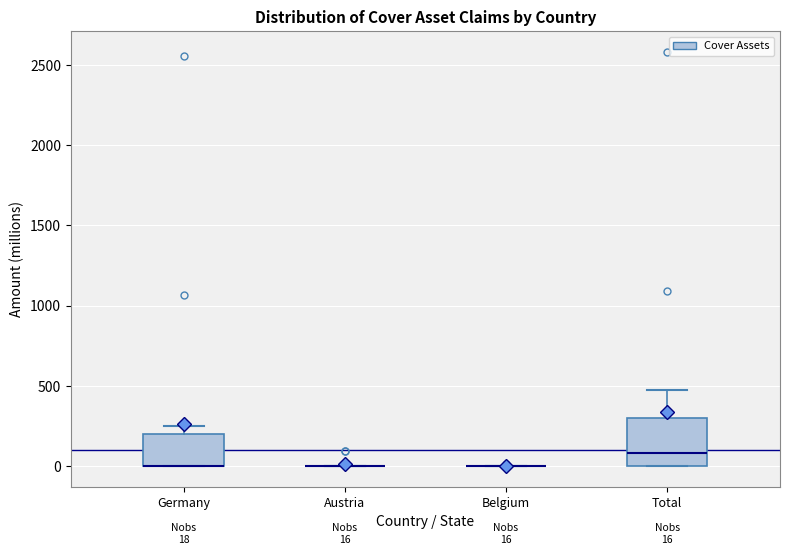

Comparing the boxes themselves (not the whiskers), which one is the tallest?

Total